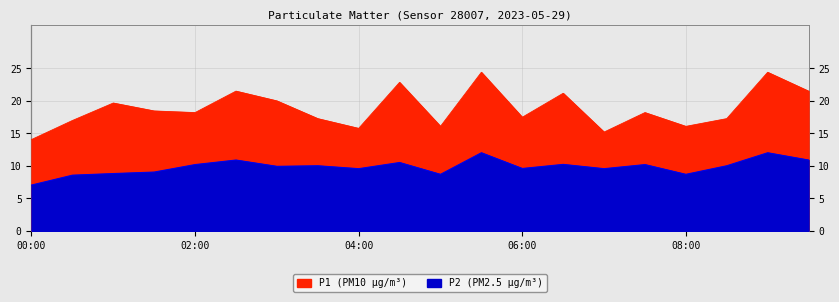

Reading left to right, extract all data points from this chart.

P1: 14.1	17.0	19.7	18.4	18.2	21.5	20.0	17.3	15.8	22.9	16.1	24.4	17.5	21.2	15.2	18.2	16.1	17.3	24.4	21.5
P2: 7.0	8.6	8.8	9.1	10.2	10.9	9.9	10.0	9.6	10.5	8.7	12.0	9.6	10.2	9.6	10.2	8.7	10.0	12.0	10.9